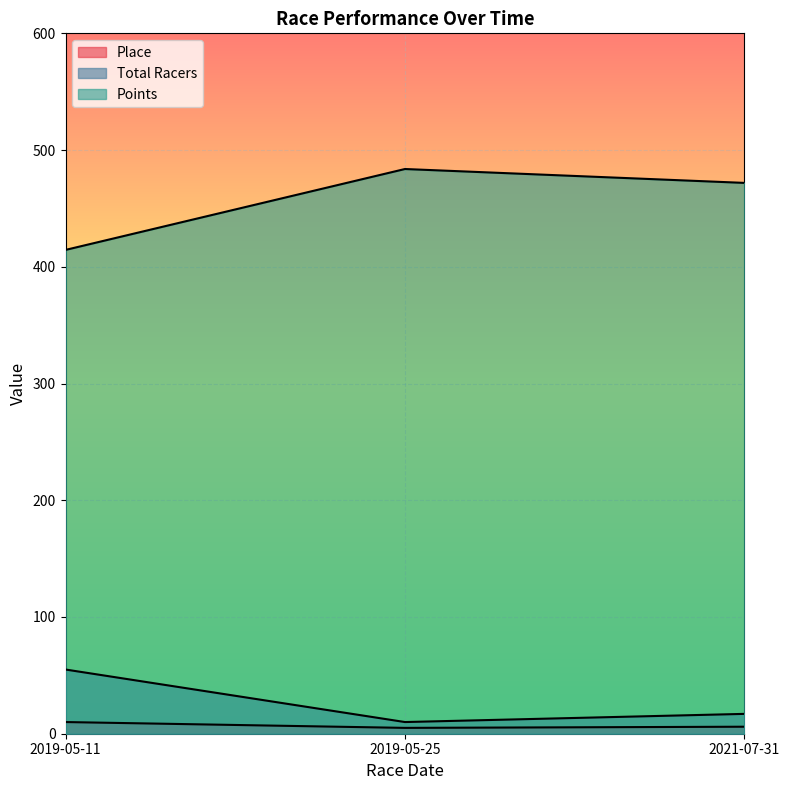

Reading left to right, list all the values displayed in this chart.

Place: 2021-07-31=6.0	2019-05-25=5.0	2019-05-11=10.0
Total Racers: 2021-07-31=17.0	2019-05-25=10.0	2019-05-11=55.0
Points: 2021-07-31=471.9	2019-05-25=483.8	2019-05-11=414.5